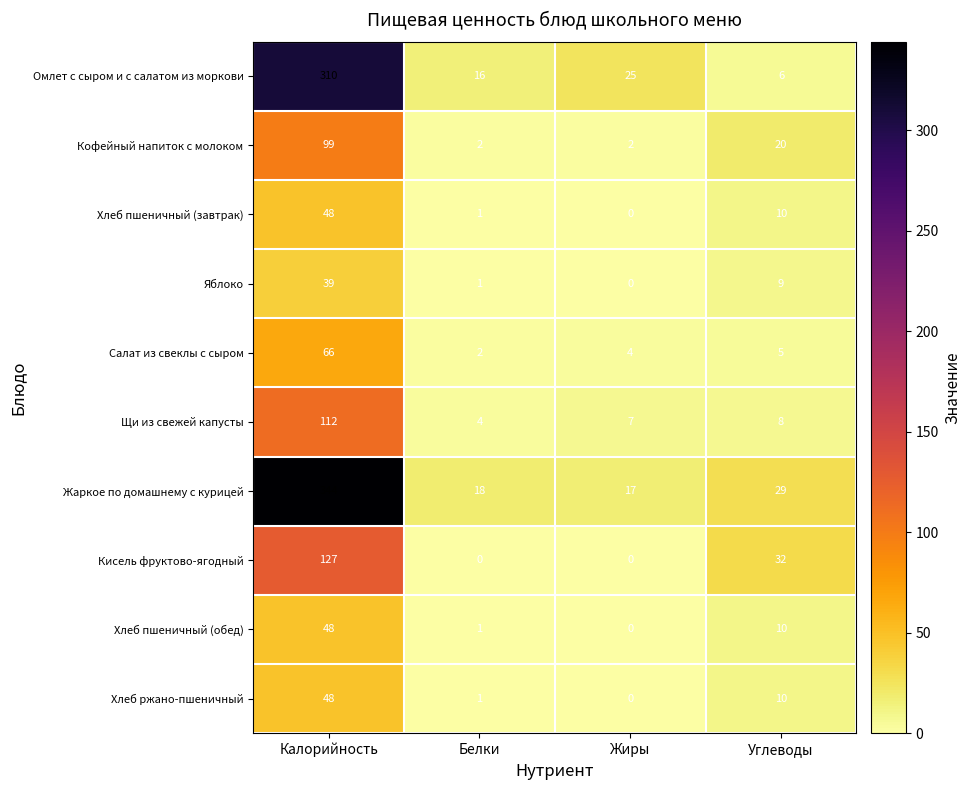

List the labels in order of Хлеб ржано-пшеничный value, largest first.

Калорийность, Углеводы, Белки, Жиры